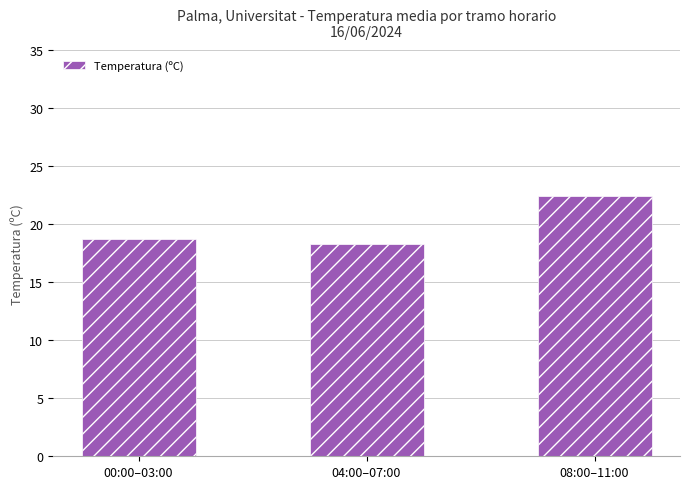

How many bars are there in total?

3